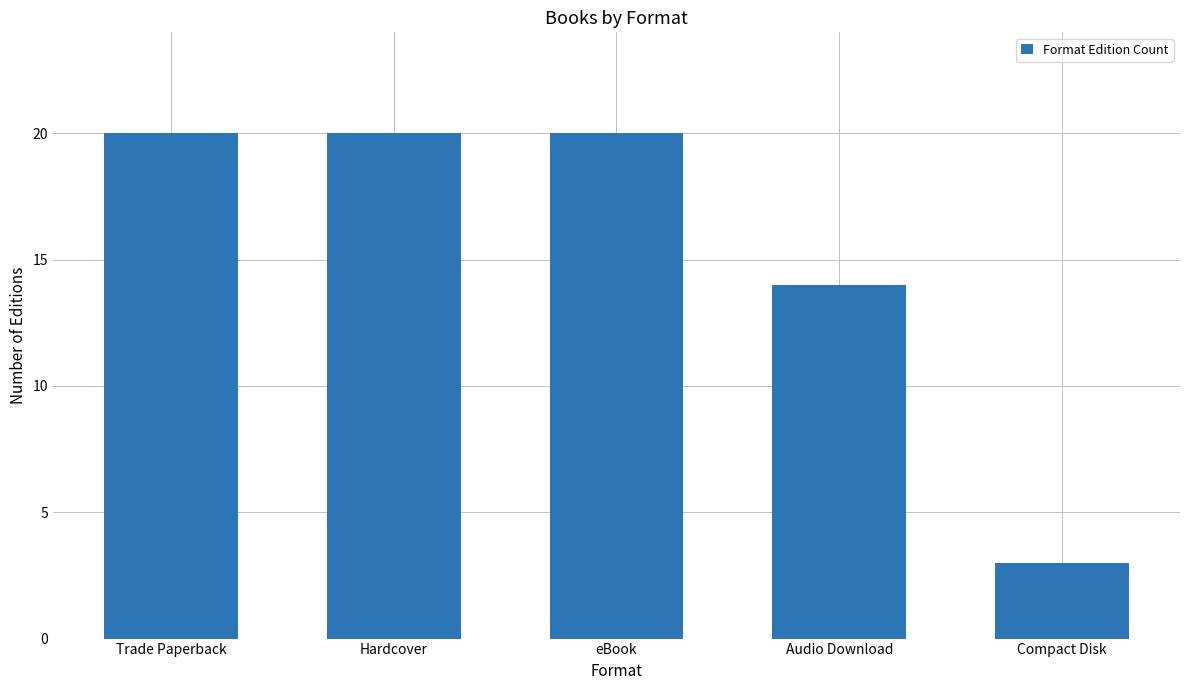

What is the greatest value displayed?

20